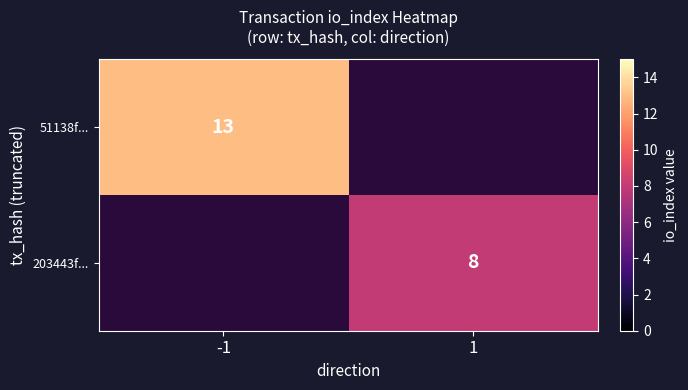

Is it true that 51138f... equals 13 at -1?

True